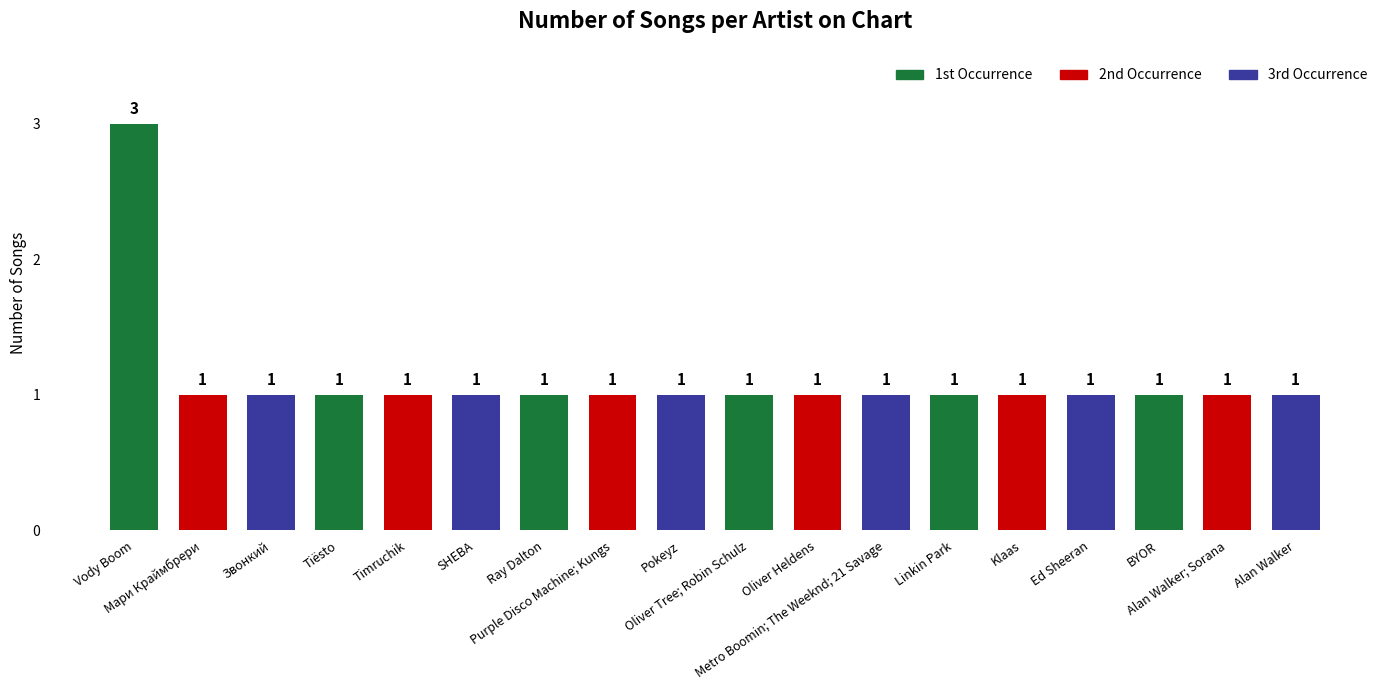

What is the maximum value shown in the chart?

3